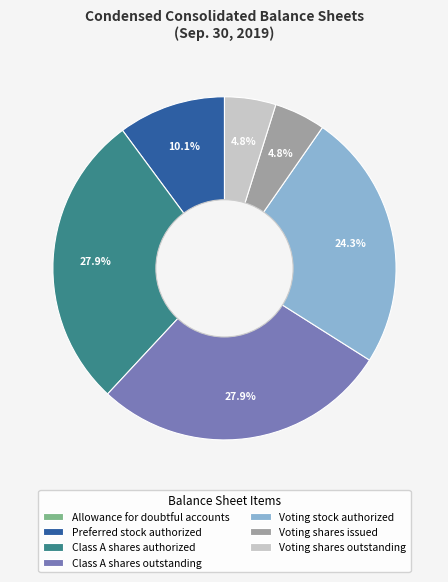

Between Class A shares outstanding and Voting shares issued, which is larger?

Class A shares outstanding